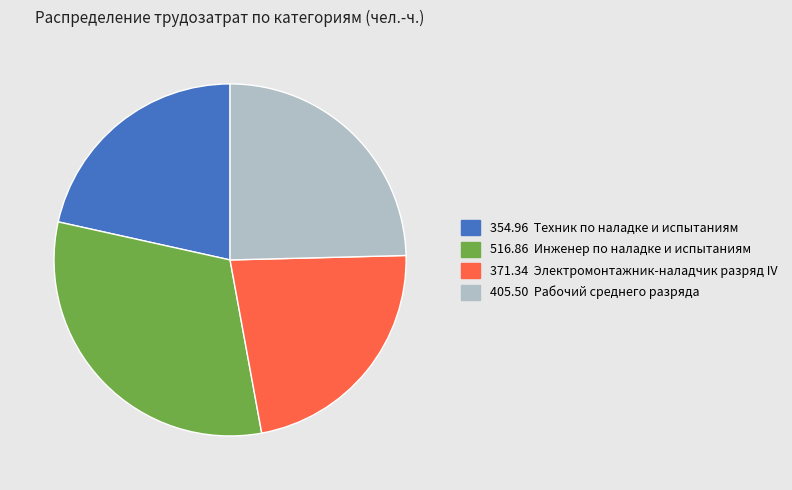

Is there a majority slice in this chart?

No